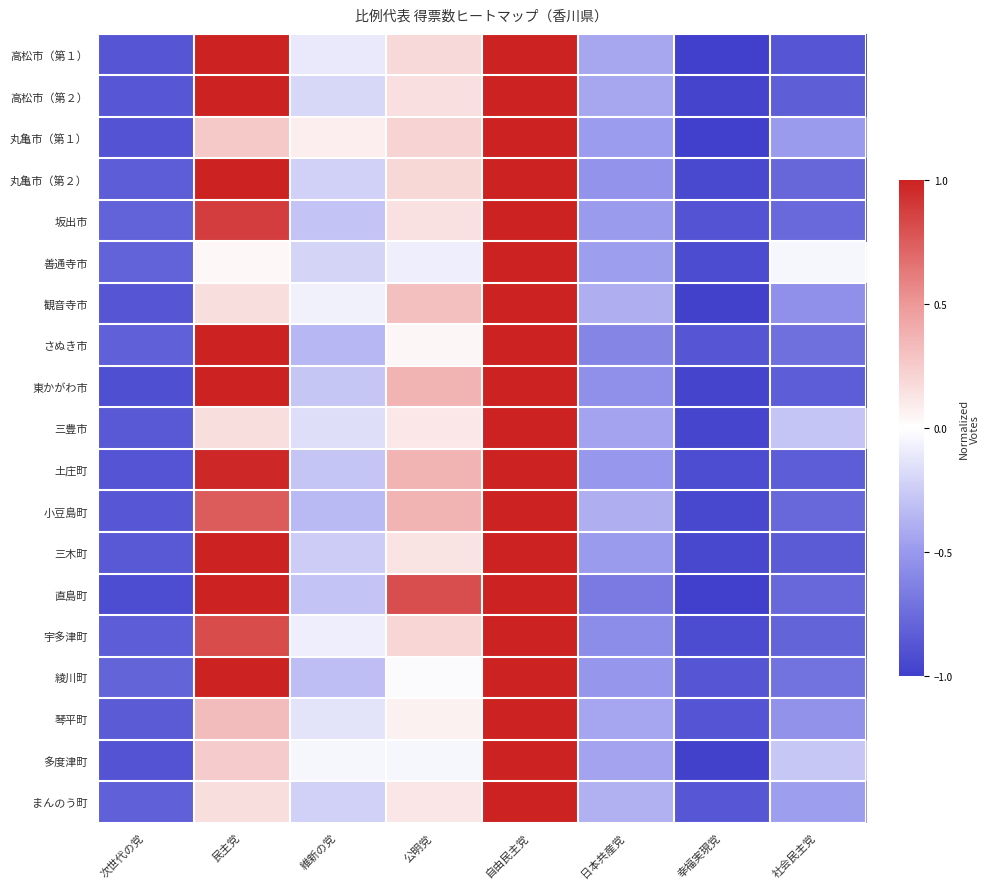

How many series are shown in this chart?

19